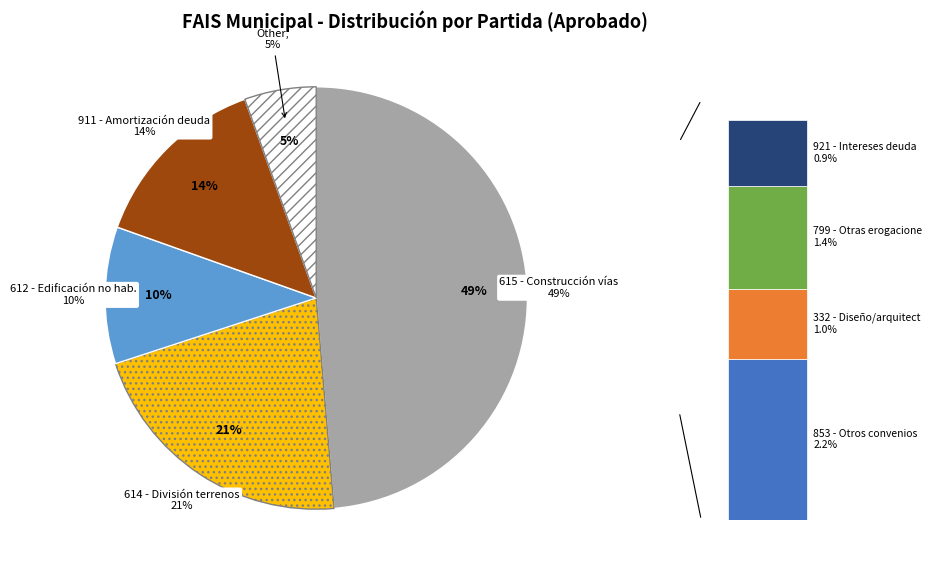

Rank the categories by value from lowest to highest.

921 - Intereses de la deuda interna, 332 - Servicios de diseño, arquitectura, 799 - Otras erogaciones especiales, 853 - Otros convenios, 612 - Edificación no habitacional, 911 - Amortización de la deuda interna, 614 - División de terrenos y construcción, 615 - Construcción de vías de comunicación